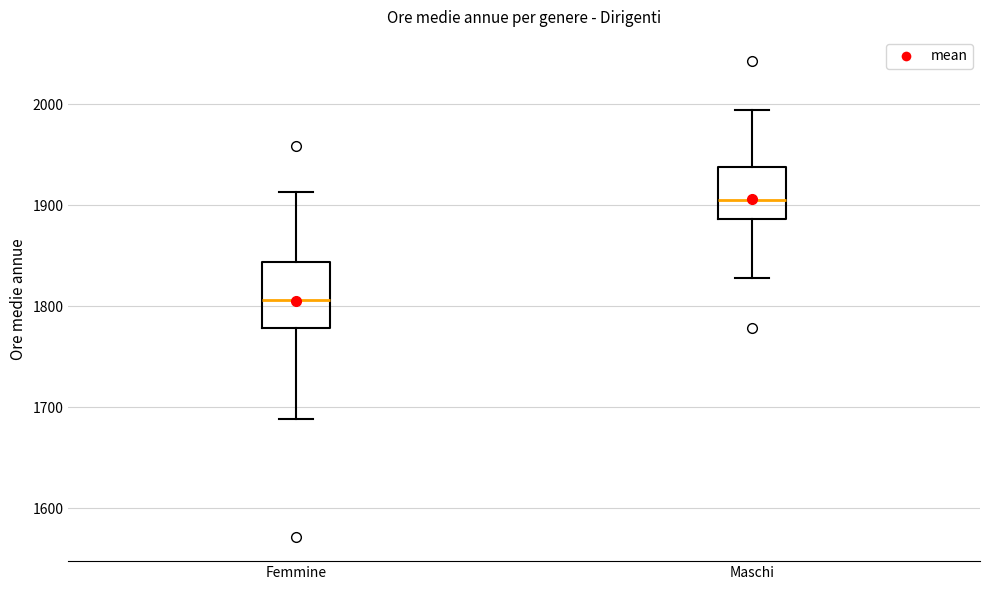

Reading left to right, read every box against the y-axis: the position of its median line, the range the box covers, and the ends of its whiskers. The values are not printed on the chart, so give them approximately, as read against the axis.

Femmine: median 1810, box 1780 to 1840, whiskers 1690 to 1910
Maschi: median 1910, box 1890 to 1940, whiskers 1830 to 1990